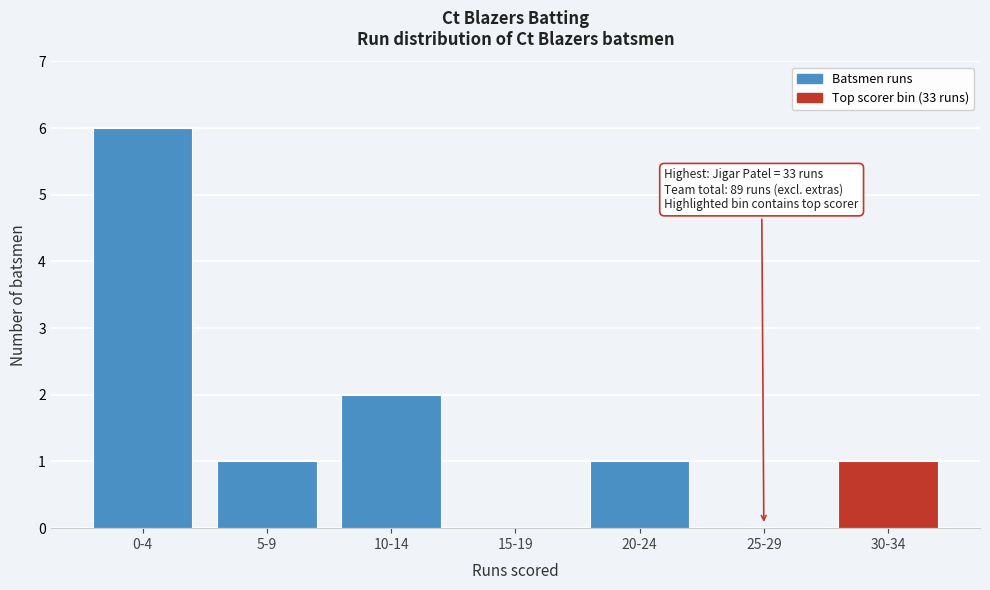

Reading left to right, what are all the values shown in this chart?

0-4=6	5-9=1	10-14=2	15-19=0	20-24=1	25-29=0	30-34=1